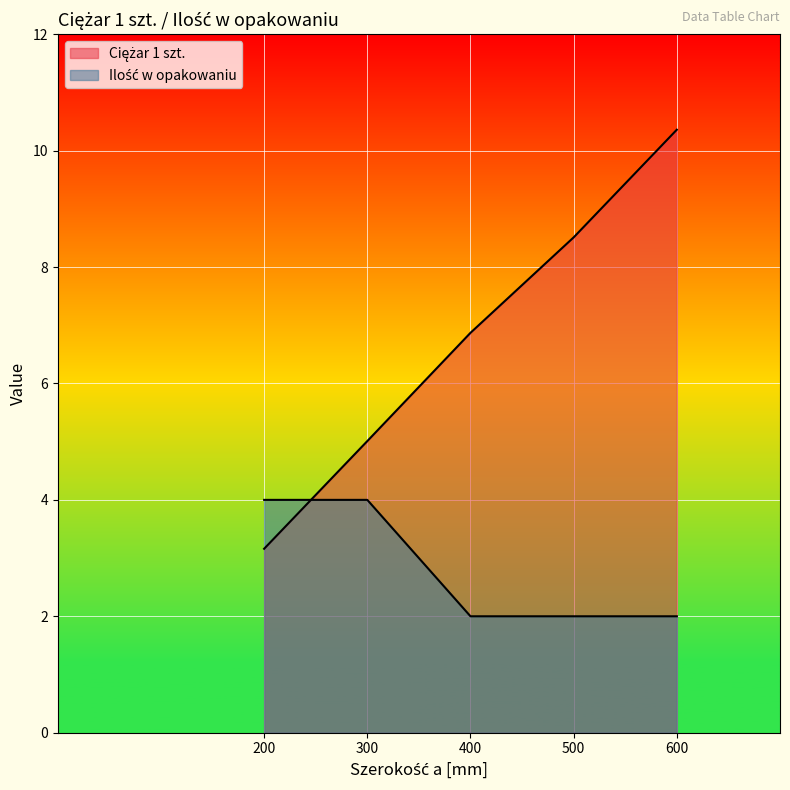

What are all the series names shown in the legend?

Ciężar 1 szt., Ilość w opakowaniu